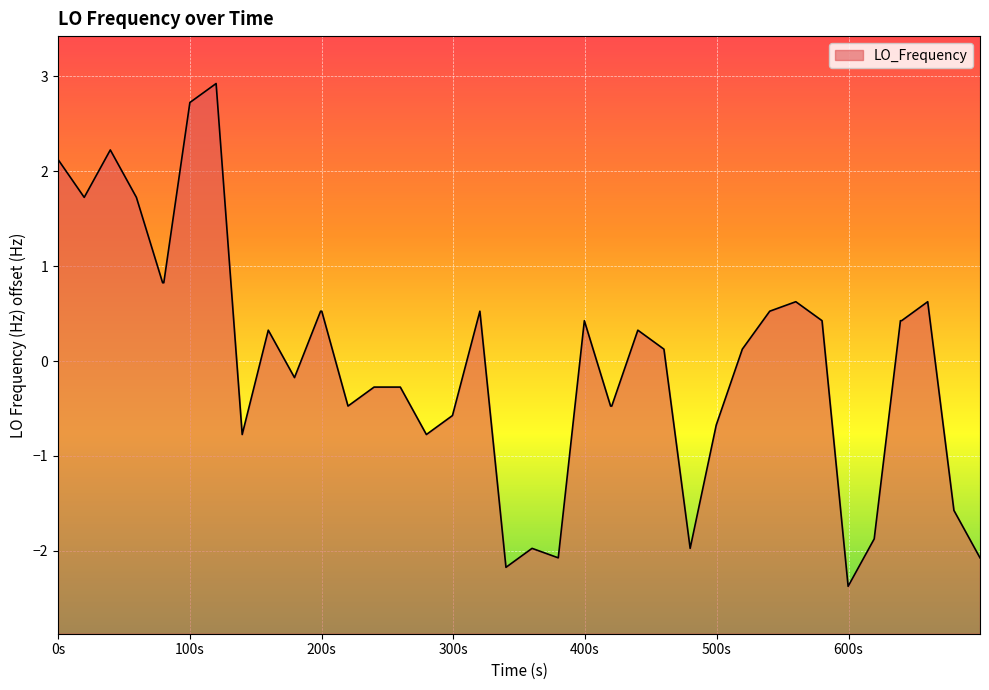

What is the minimum value shown in the chart?

-2.4